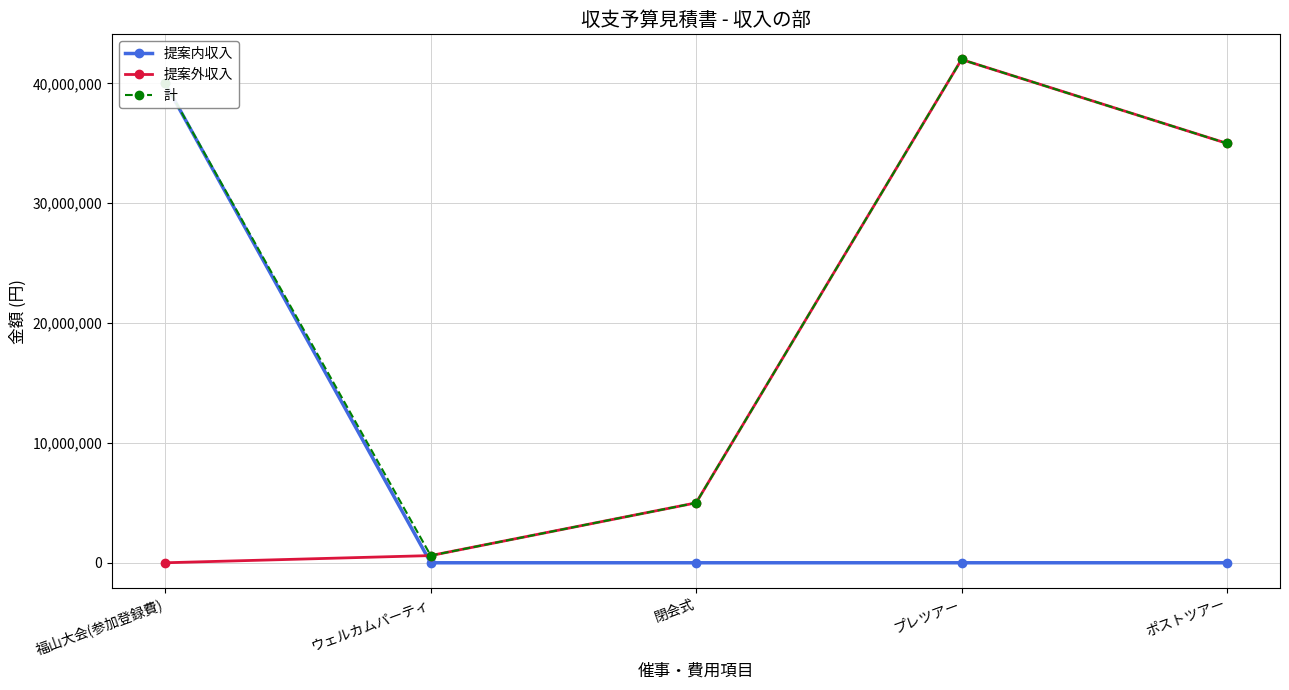

Which category has the lowest value across all series?

ウェルカムパーティ